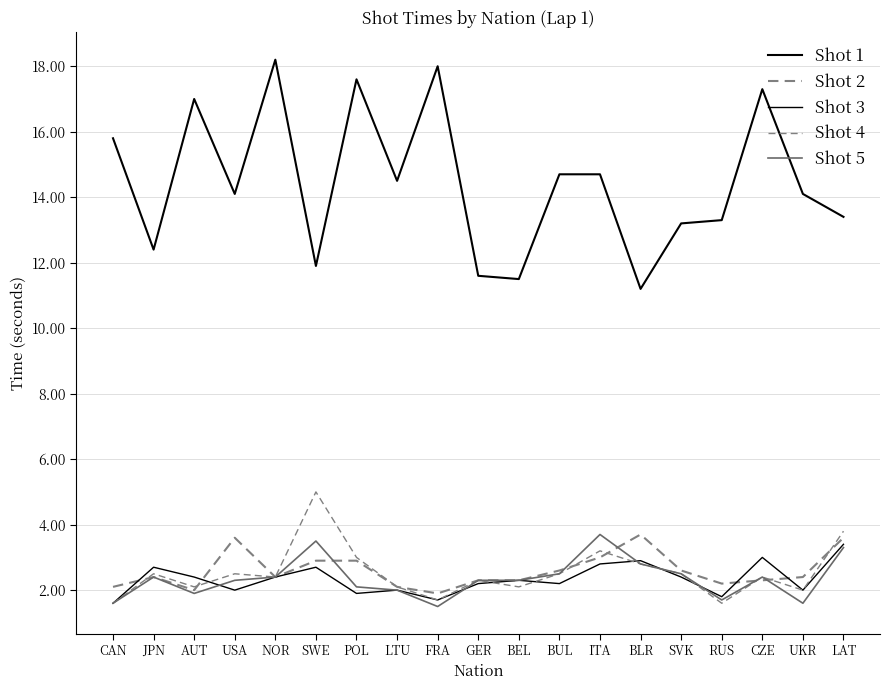

Does the chart have visible grid lines?

Yes